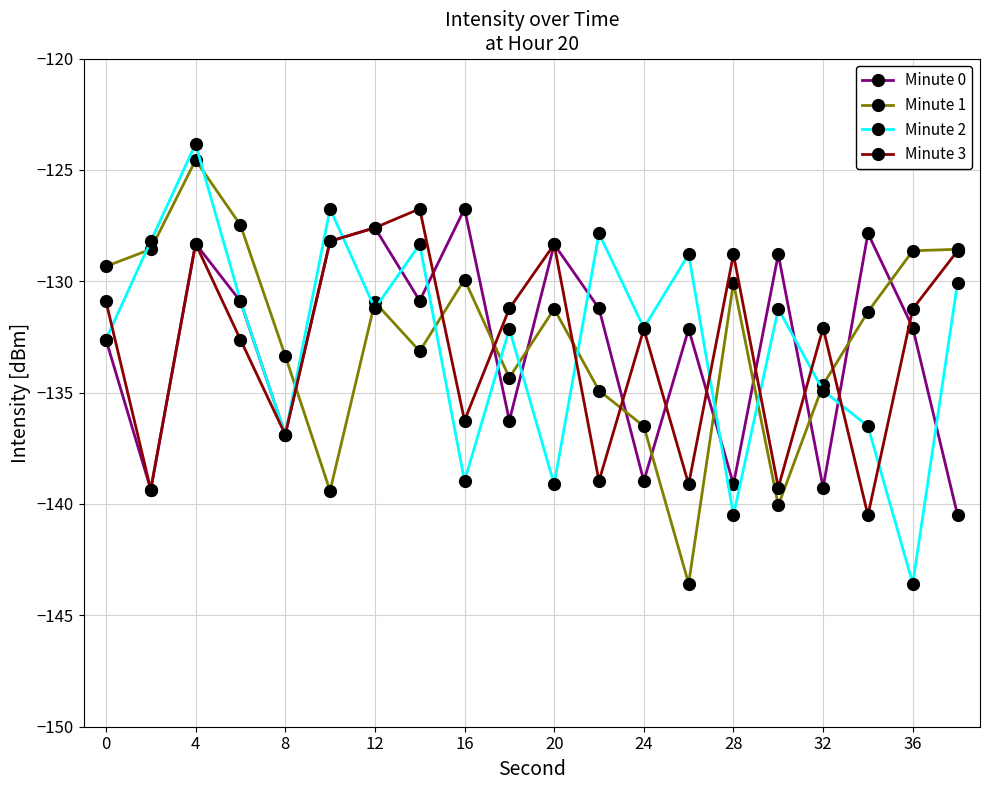

What is the value of the Minute 3 point at the 12th from the left?

-139.0